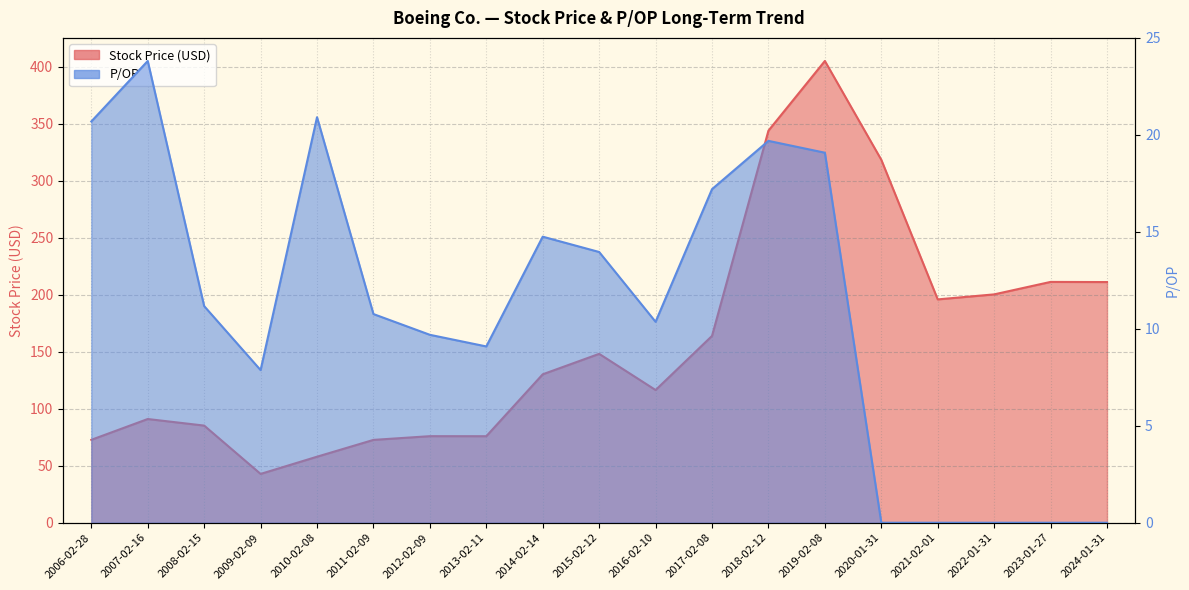

At which label is P/OP closest to 11?

2008-02-15